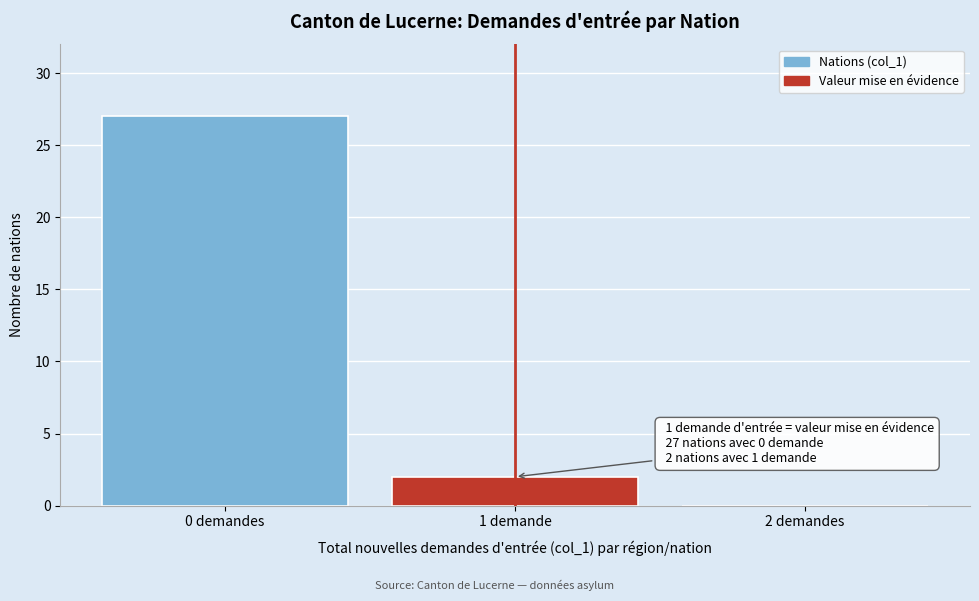

Reading left to right, transcribe all the data shown in this chart.

0 demandes=27	1 demande=2	2 demandes=0